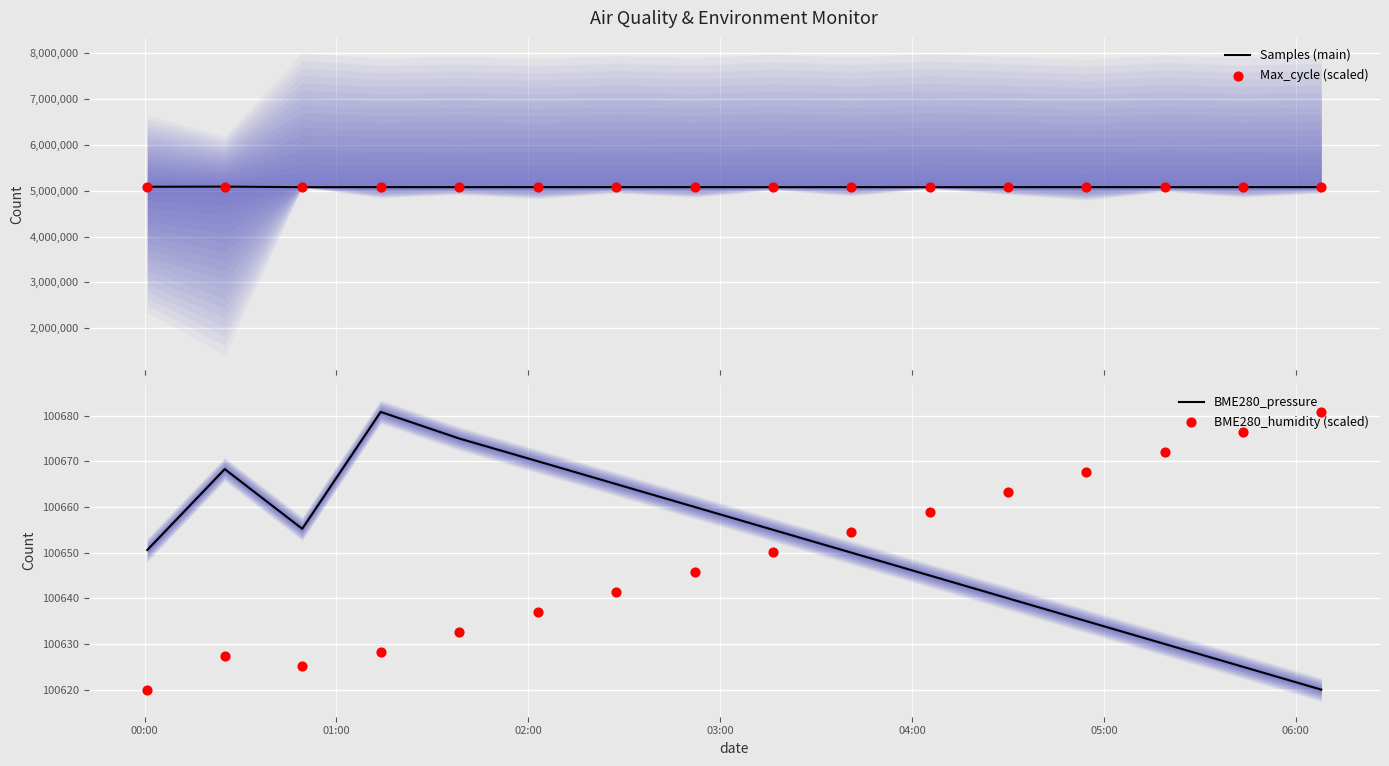

Which series has the widest spread of Y values?

Samples (main)